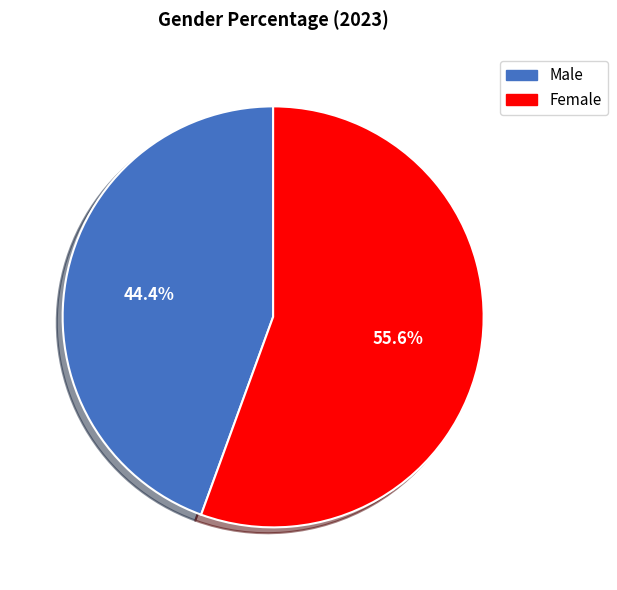

To the nearest percent, what portion does Male represent?

44%